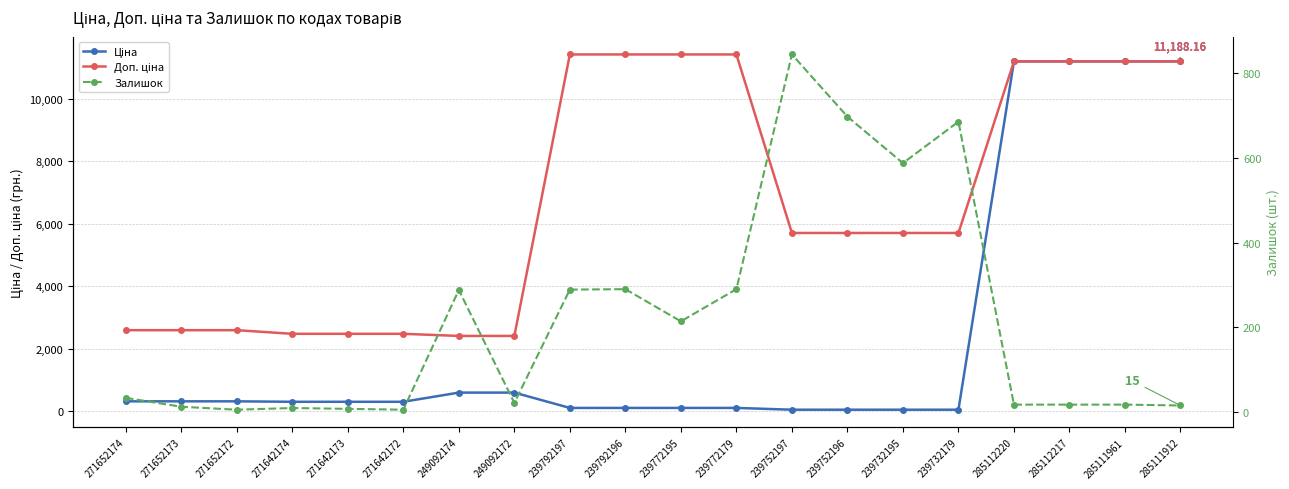

At how many categories does at least one series exceed 944?

20